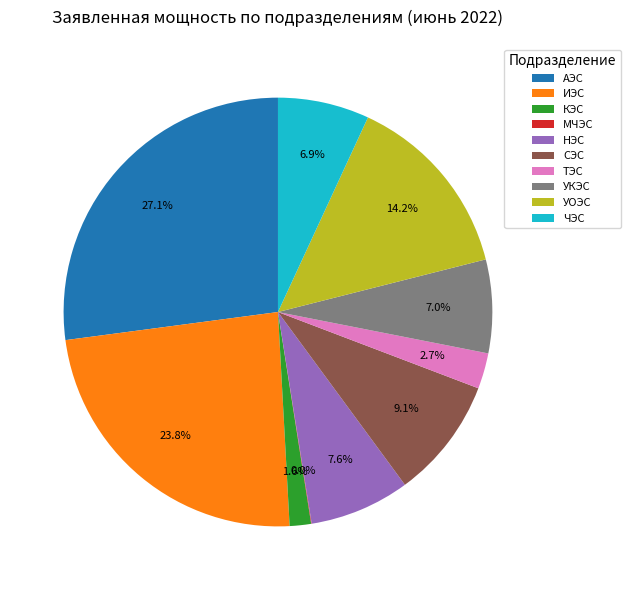

Approximately how many times larger is the value at УОЭС compared to СЭС?

1.6